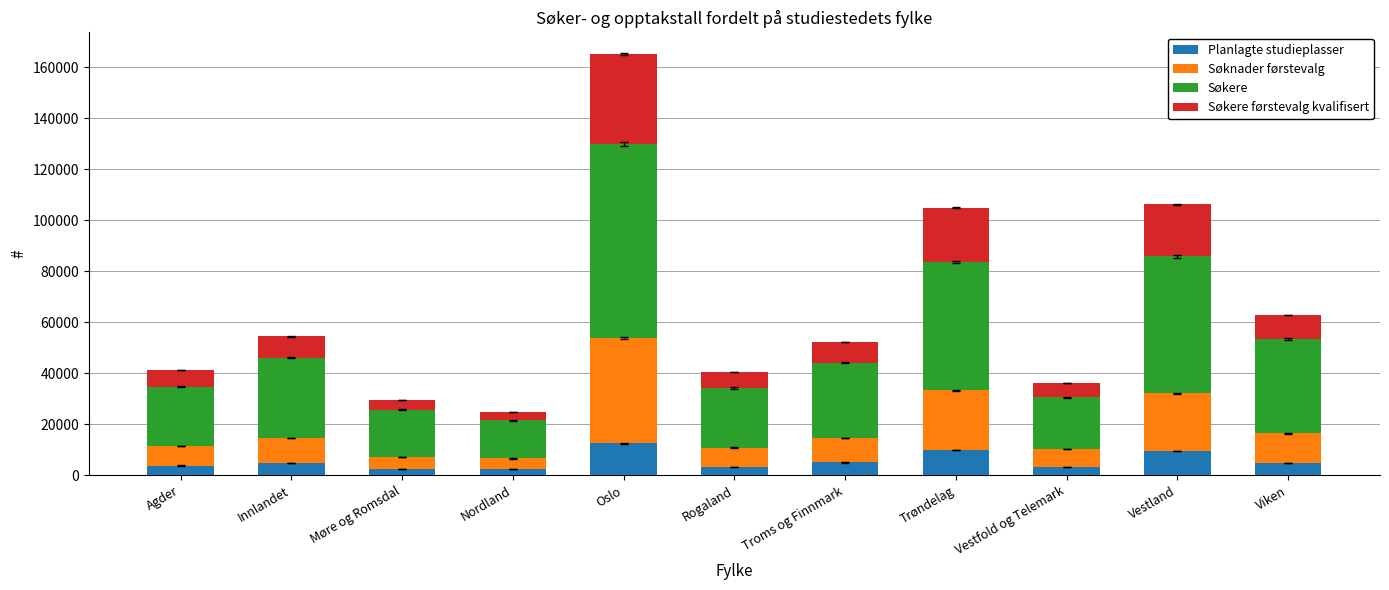

What is the highest value of the Planlagte studieplasser series?

12515